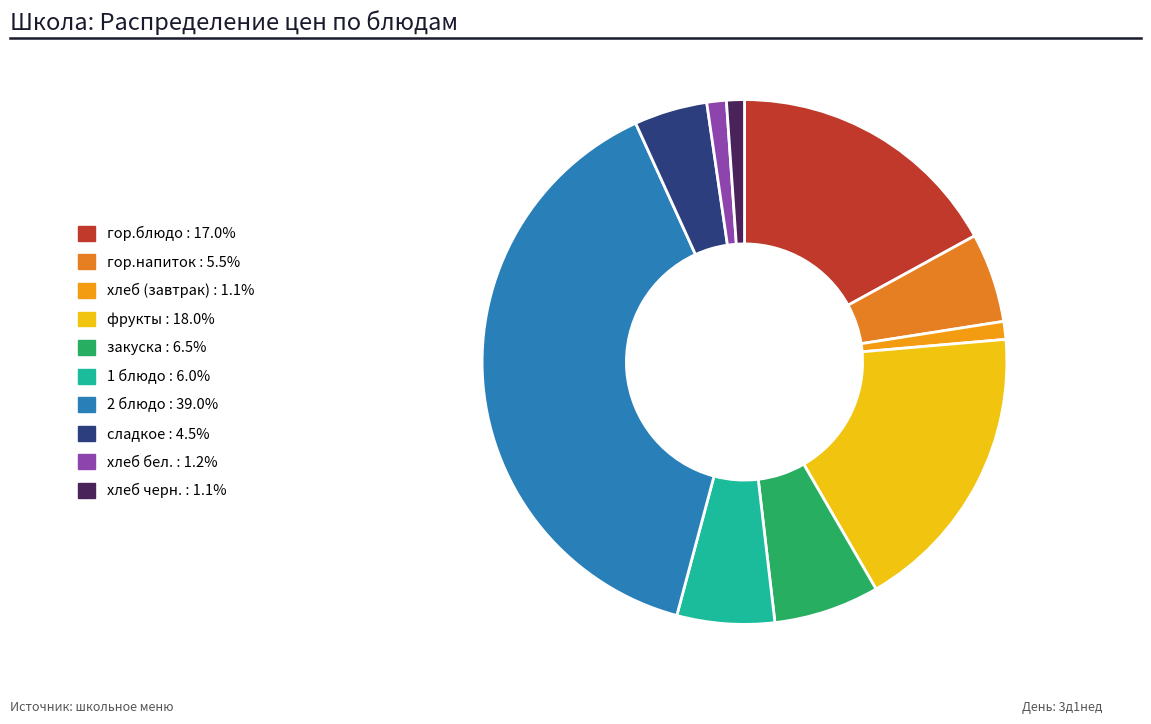

How much of the chart is everything except 2 блюдо?

61.0%